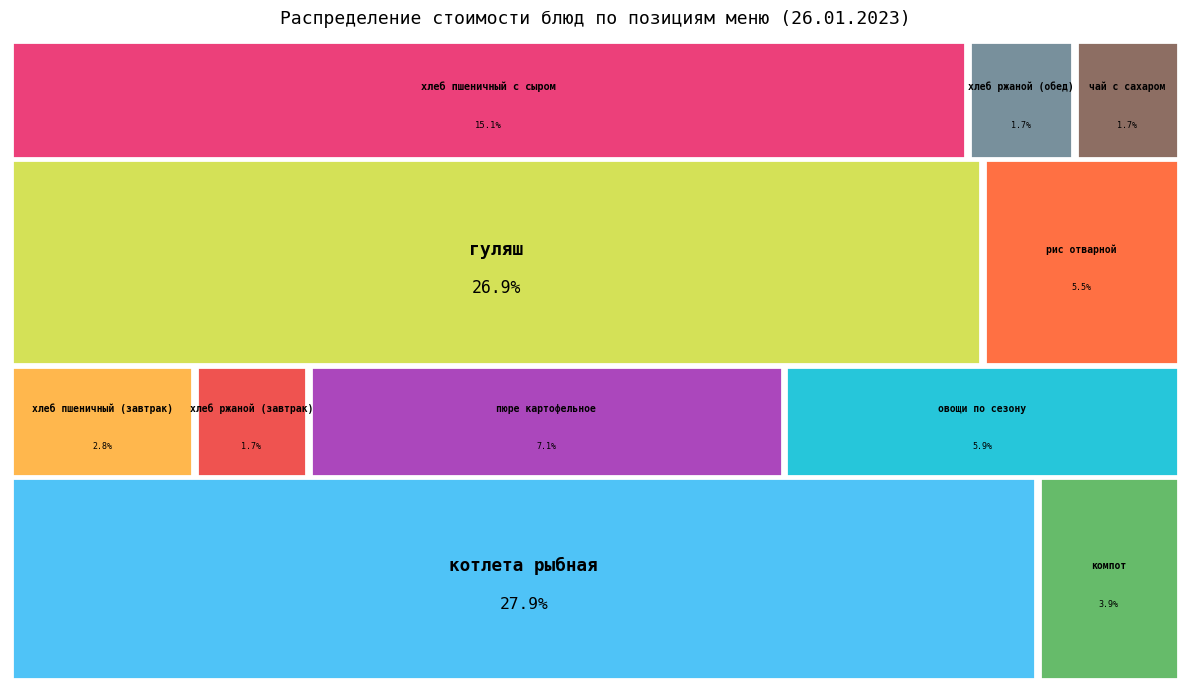

How much of the chart is everything except хлеб пшеничный (завтрак)?

97.2%